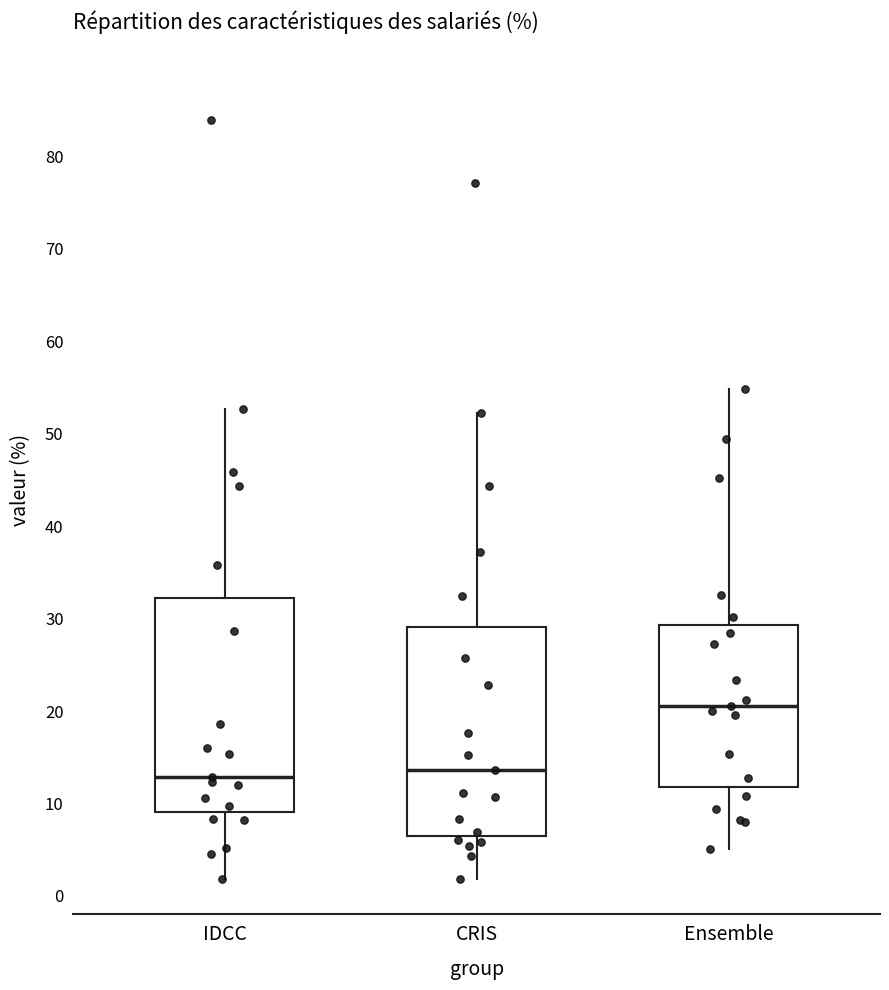

Reading left to right, transcribe this box plot: for each box, give where its median line is, the range the box spans, and where its two whiskers end, as read against the y-axis. The values are not printed on the chart, so give them approximately, as read against the axis.

IDCC: median 13, box 9 to 32, whiskers 2 to 53
CRIS: median 14, box 7 to 29, whiskers 2 to 52
Ensemble: median 21, box 12 to 29, whiskers 5 to 55